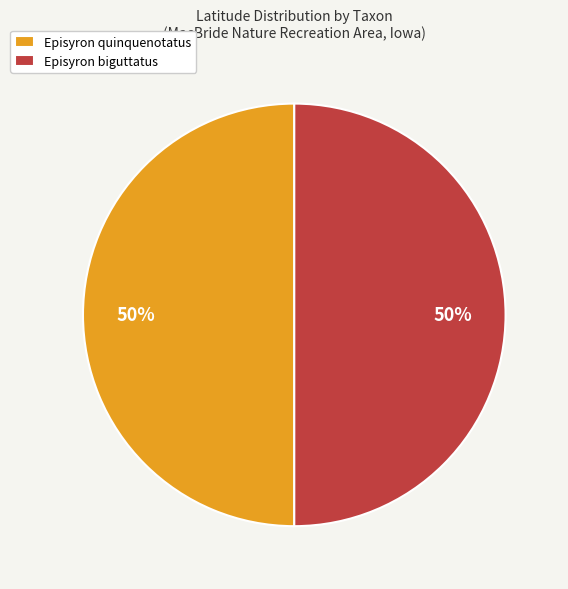

The Episyron quinquenotatus slice represents 50% of the pie. True or false?

True